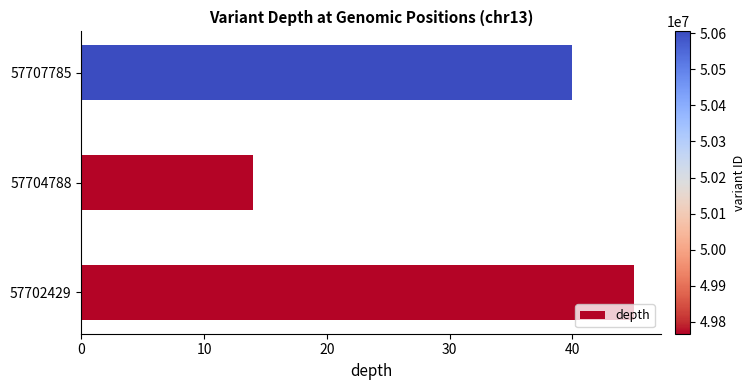

The value at 57702429 is 61. True or false?

False